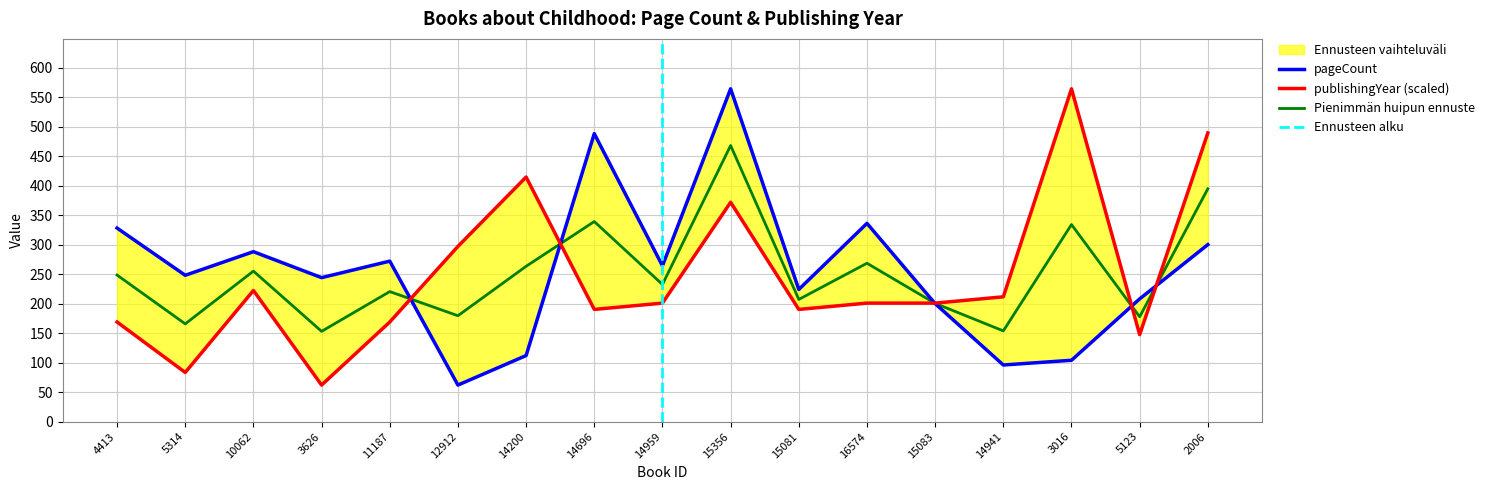

What is the difference between the highest and lowest values at 14959?

63.1